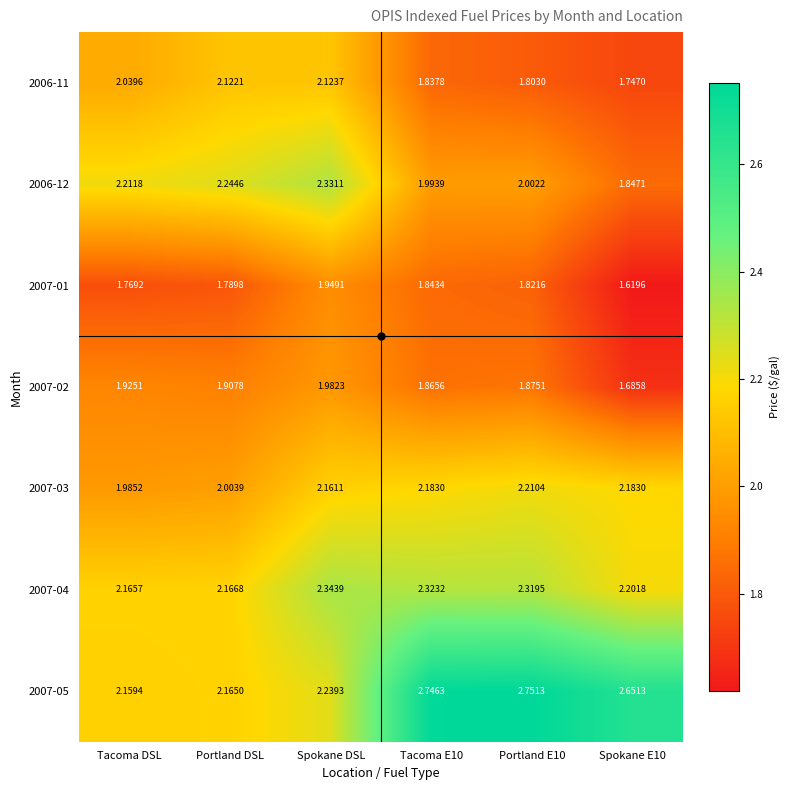

Where does the 2006-11 series first go above 2?

Tacoma DSL